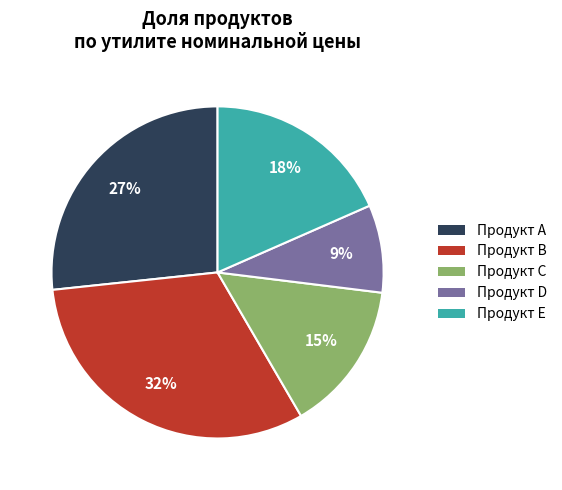

Which category has the biggest portion of the pie?

Продукт В